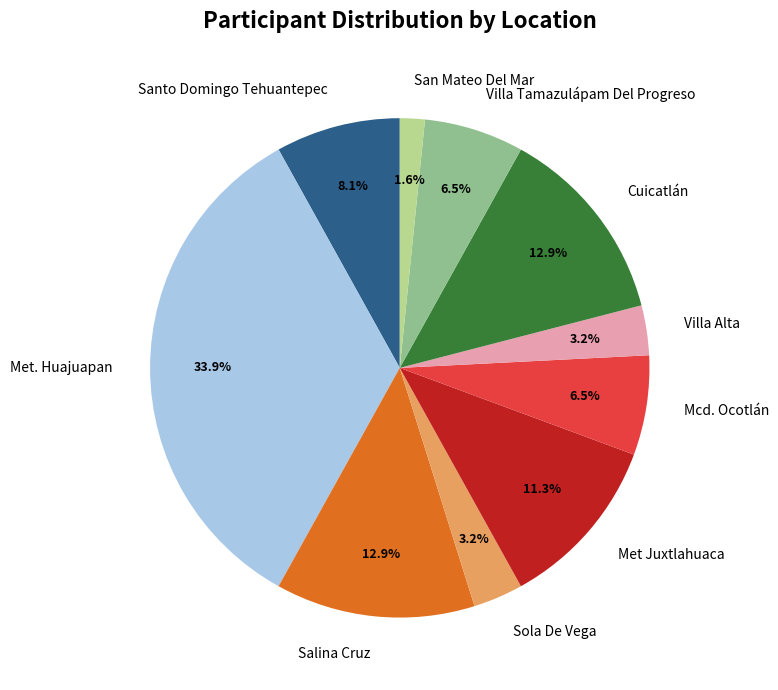

Is there a majority slice in this chart?

No